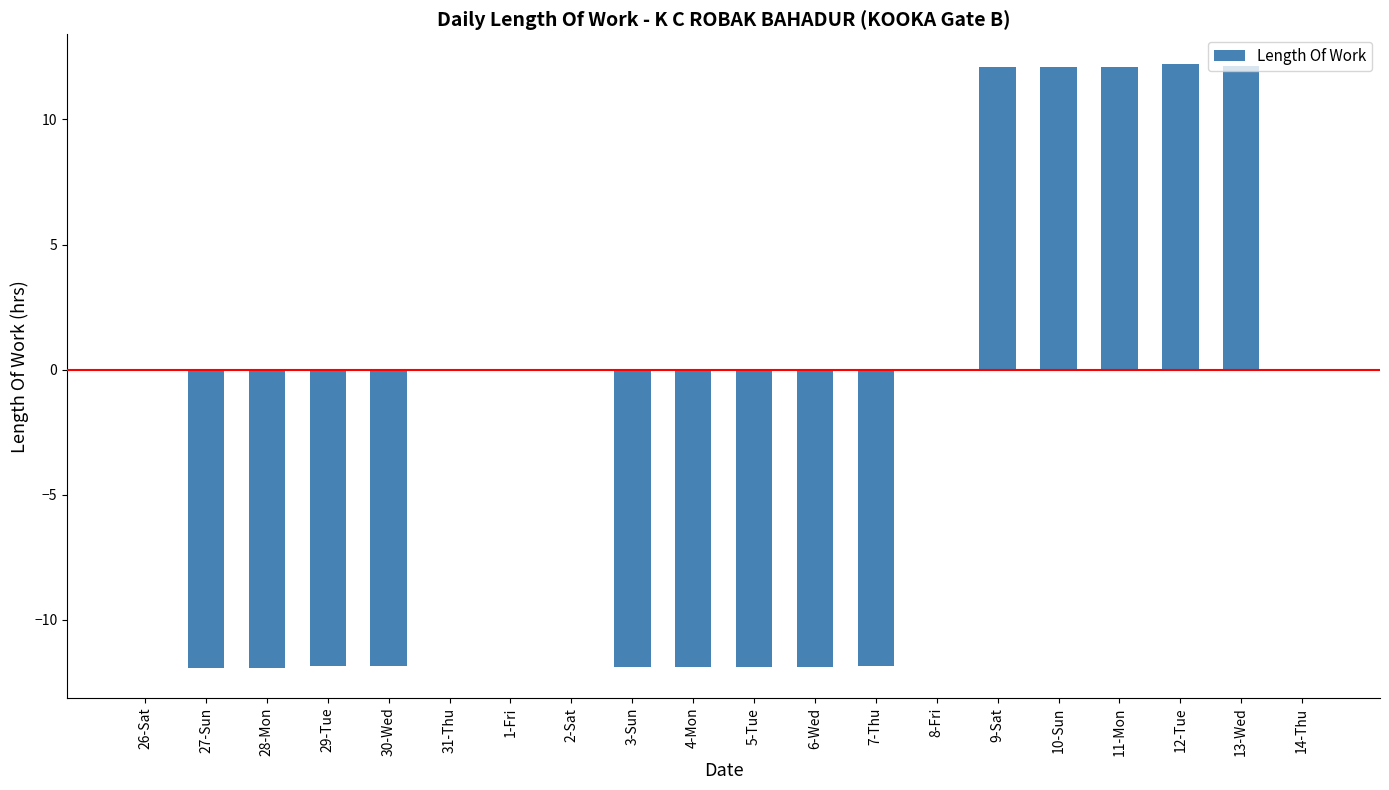

What is the sum of all values?

-46.2